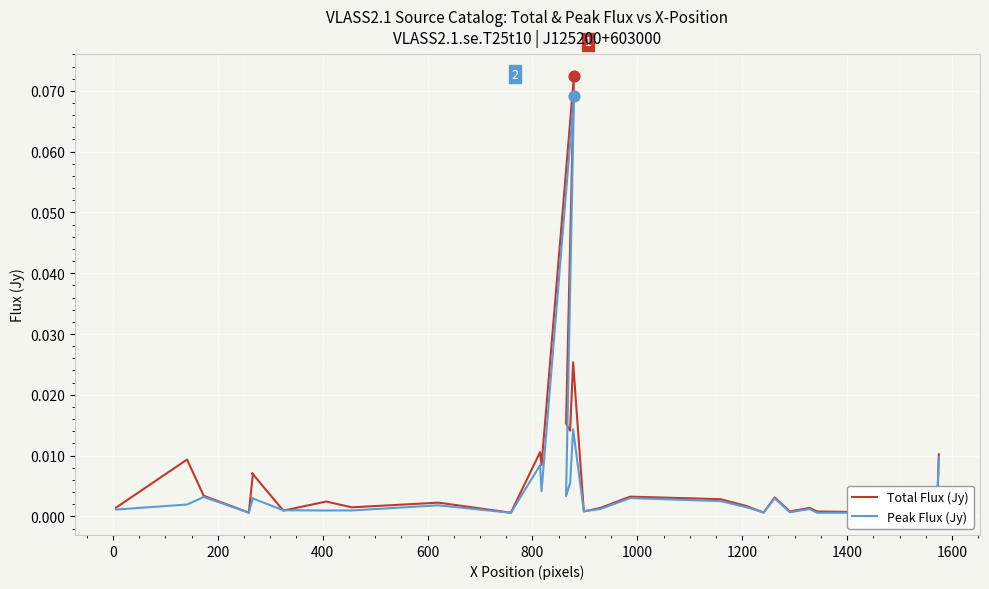

Which series has the largest Y range (max minus min)?

Total Flux (Jy)